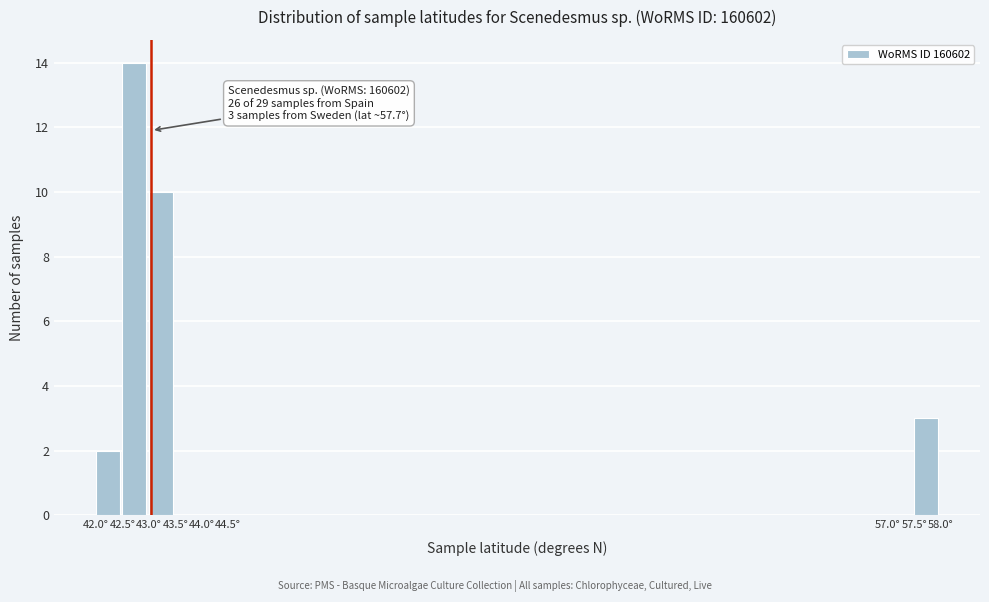

Over which range of the x-axis is the bar tallest?

42.5 to 43.0